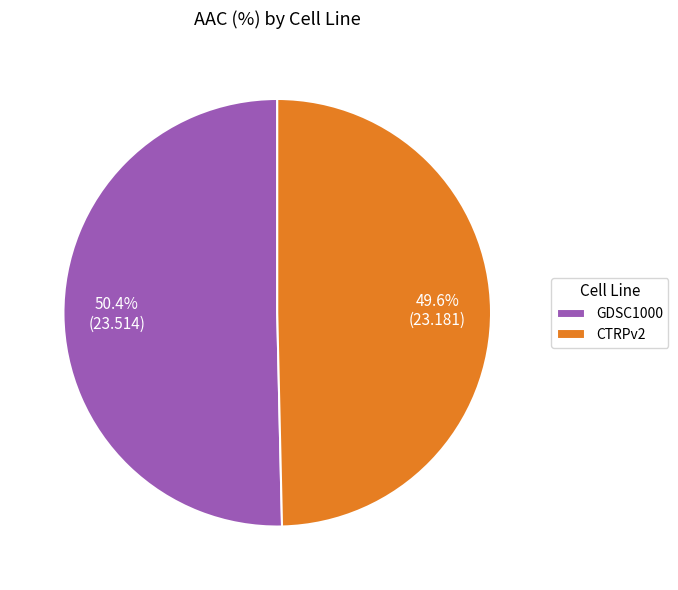

To the nearest percent, what percentage of the pie is CTRPv2?

50%